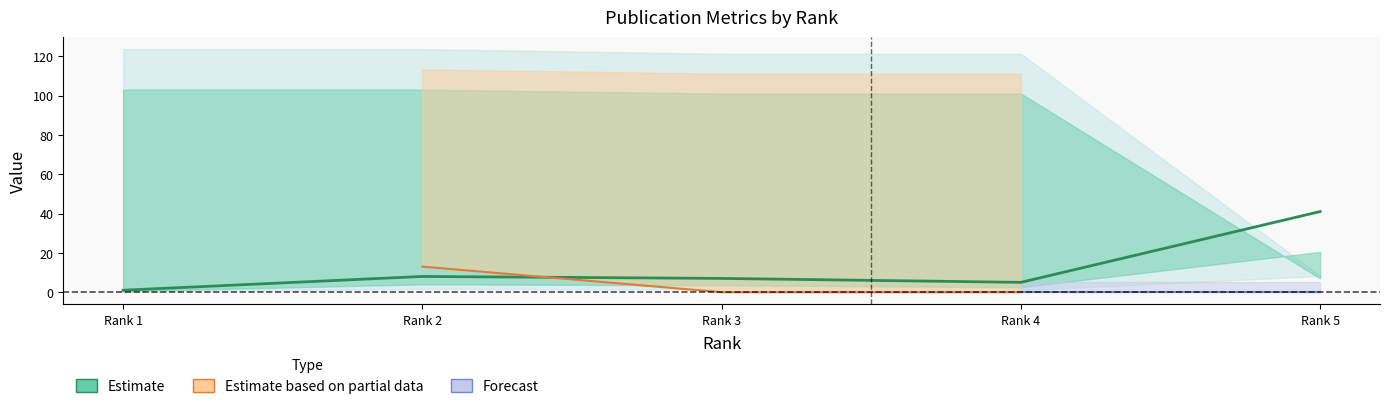

What is the difference between the maximum and minimum values?

40